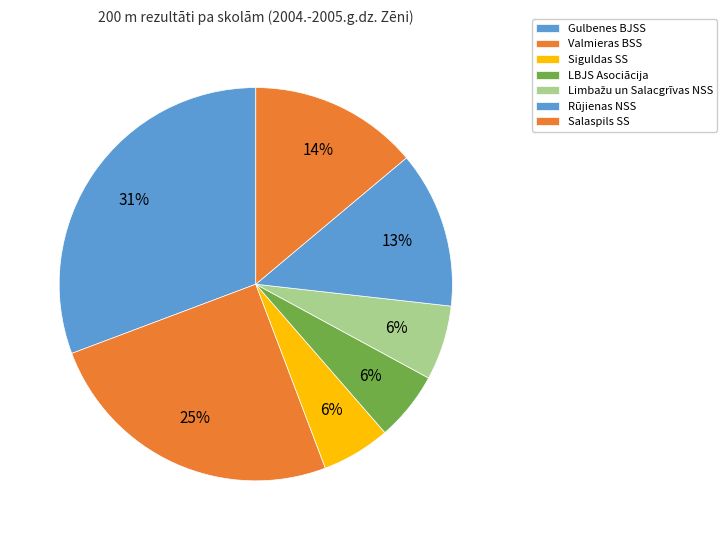

Does Salaspils SS account for over 50% of the chart?

No